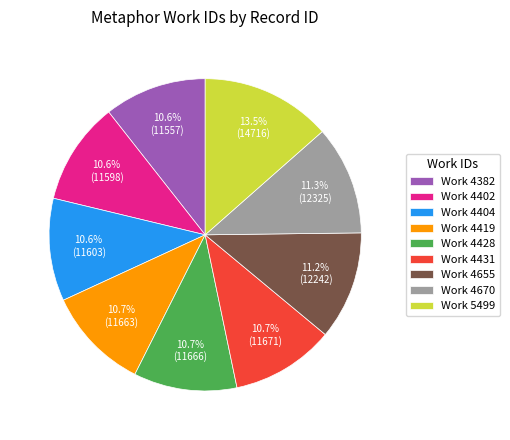

How much of the chart is everything except Work 4428?

89.3%